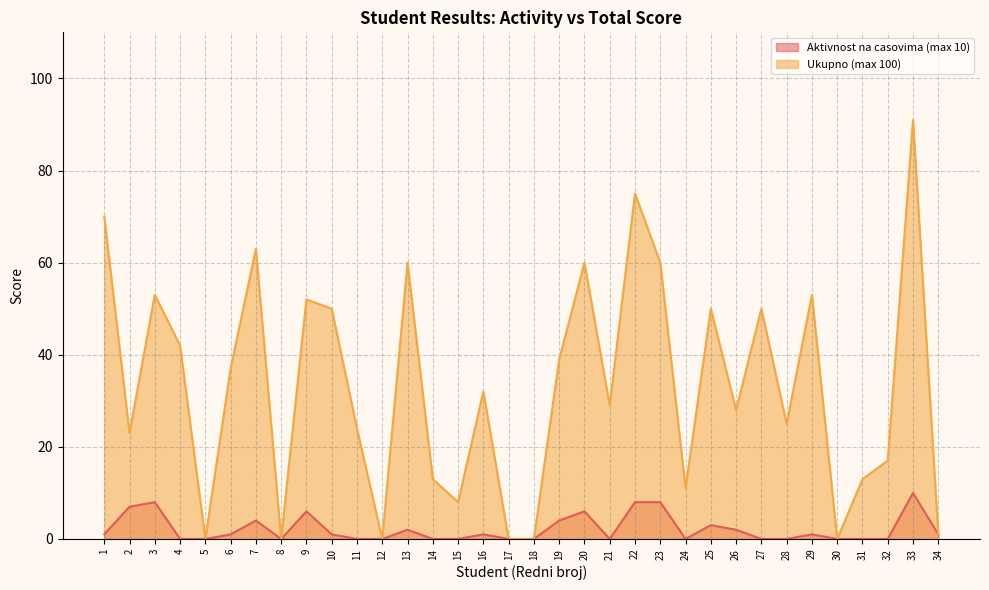

What is the value of the Ukupno (max 100) point at the 4th from the left?

42